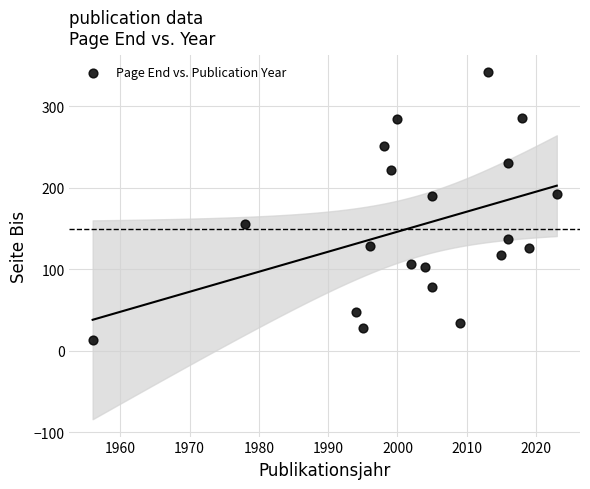

What is the range of X values (max minus min)?

67